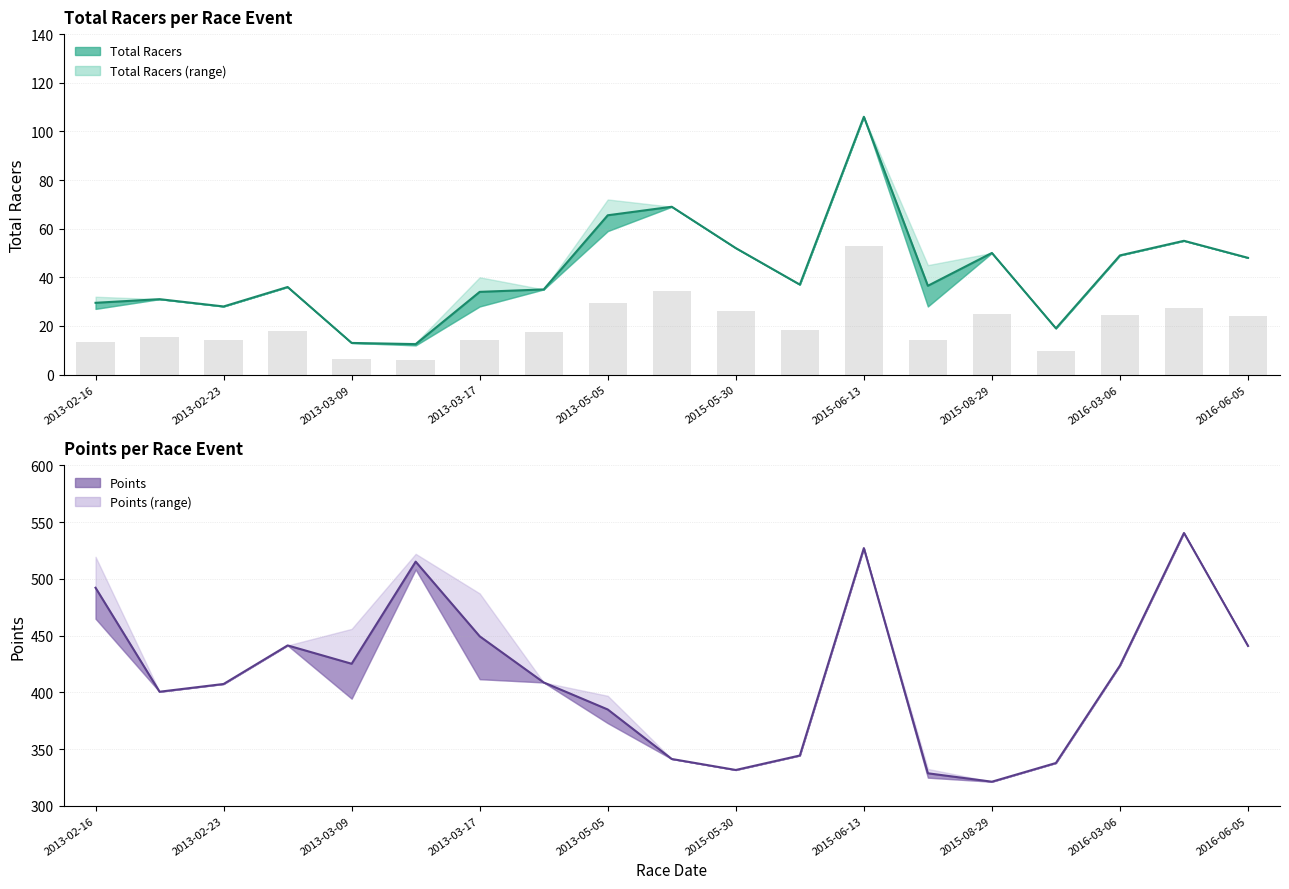

List the series in order of their peak value, lowest first.

Points lower, Total Racers lower, Total Racers, Points